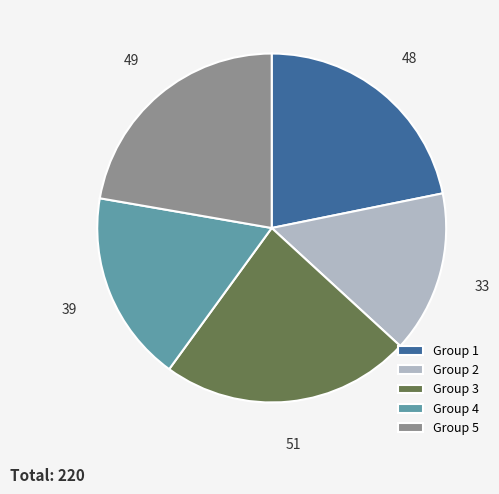

Is there any slice that represents more than half of the pie?

No